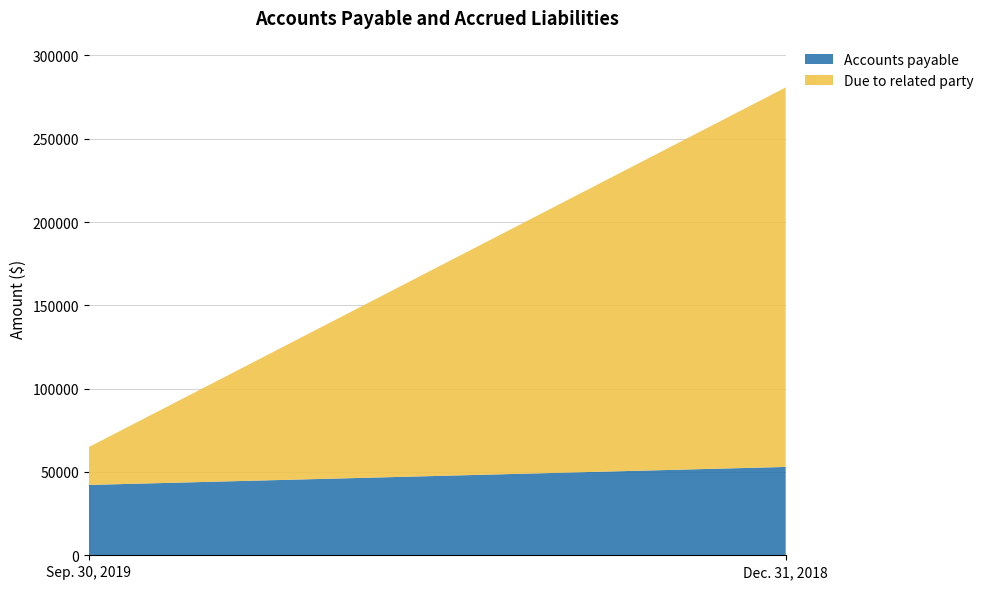

Reading left to right, transcribe all the data shown in this chart.

Accounts payable: 42223	53027
Due to related party: 22712	227787